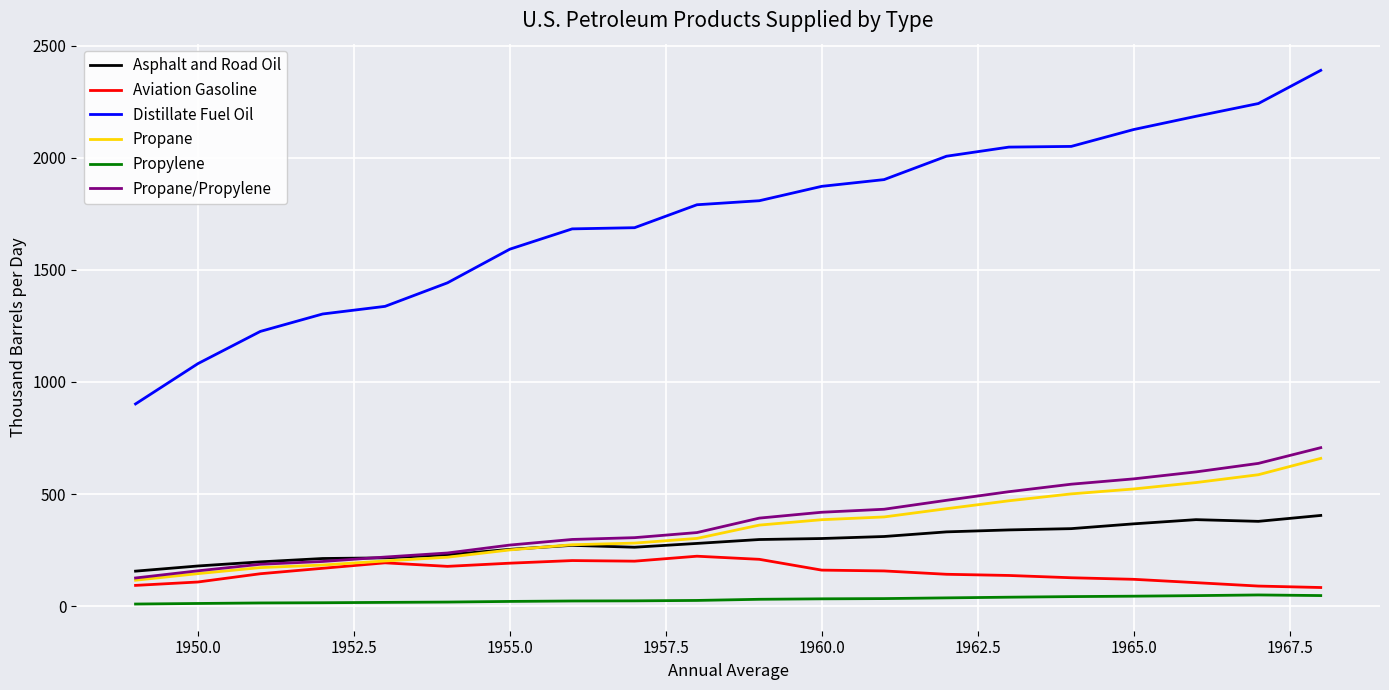

Which series has the widest spread of values?

Distillate Fuel Oil